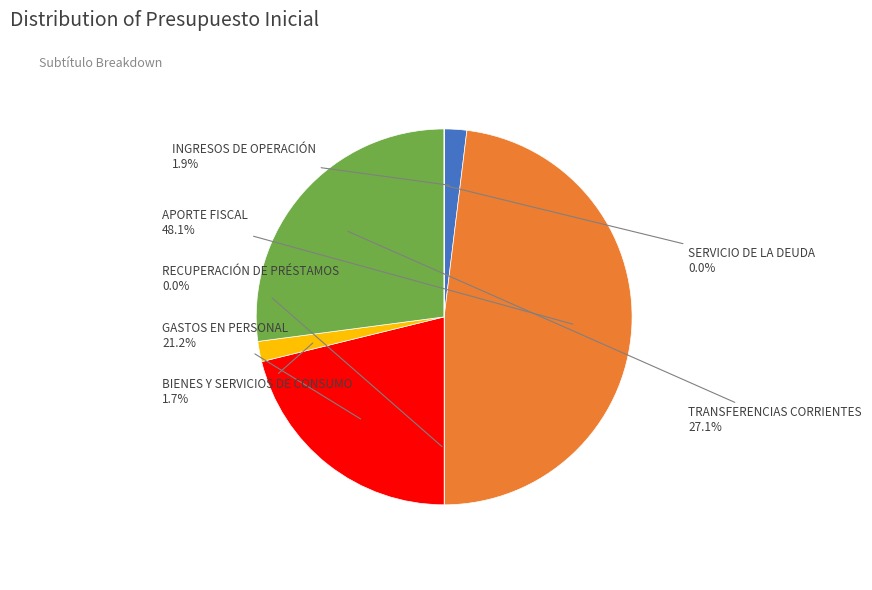

What percentage is the APORTE FISCAL slice, to the nearest percent?

48%